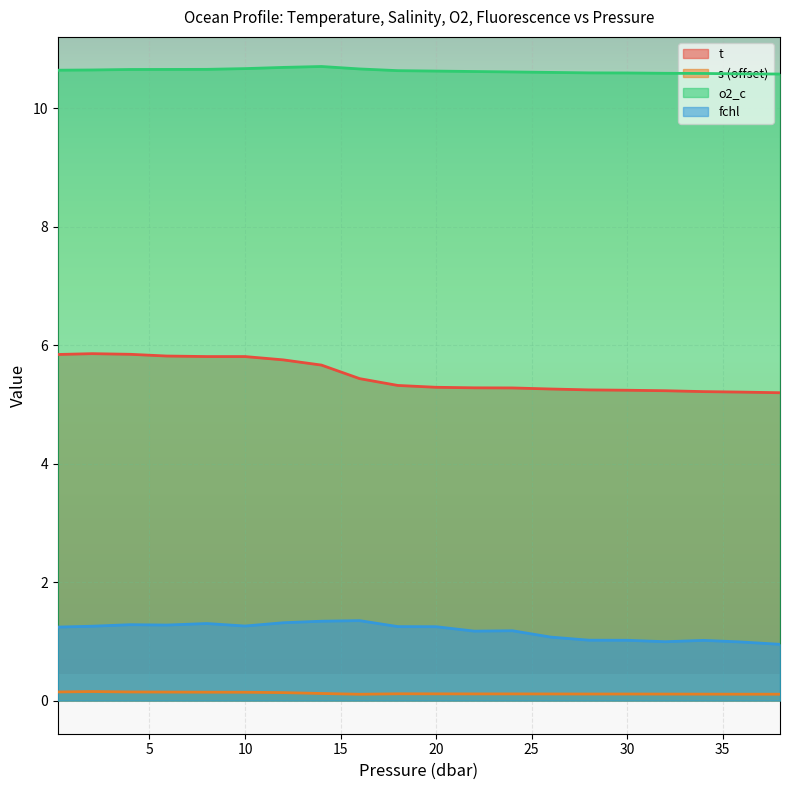

What is the label of the 7th point from the right?

26.0